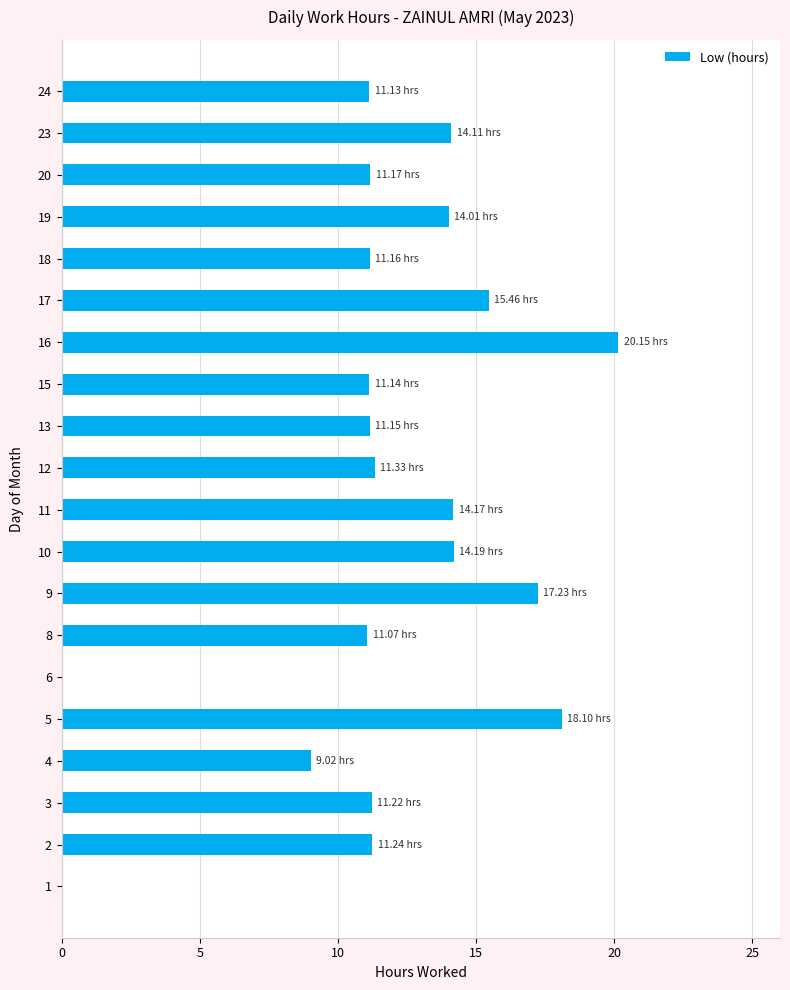

What is the difference between the values at 8 and 15?

0.1